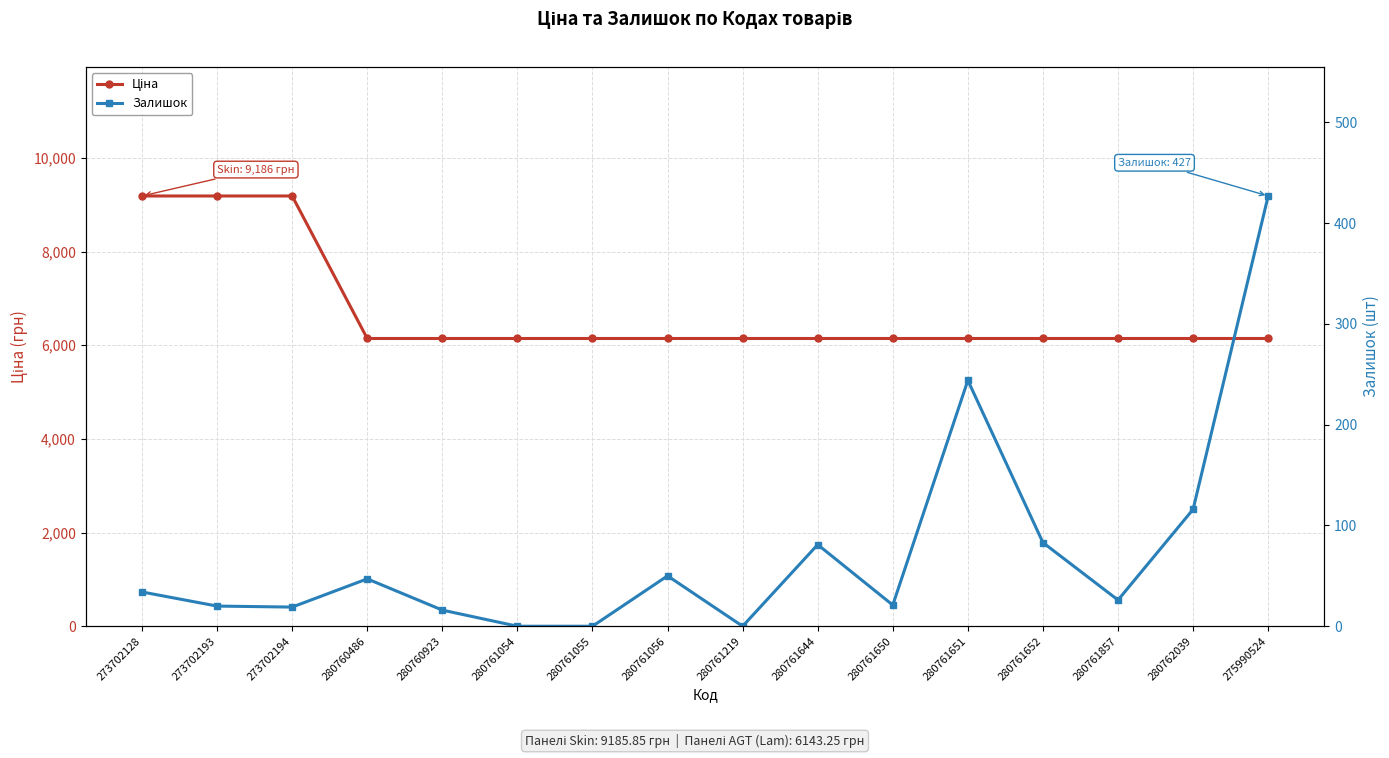

Reading left to right, transcribe all the data shown in this chart.

Ціна: 9185.9	9185.9	9185.9	6143.2	6143.2	6143.2	6143.2	6143.2	6143.2	6143.2	6143.2	6143.2	6143.2	6143.2	6143.2	6143.2
Залишок: 34.0	20.0	19.0	47.0	16.0	0.0	0.0	50.0	0.0	81.0	21.0	244.0	83.0	26.0	116.0	427.0